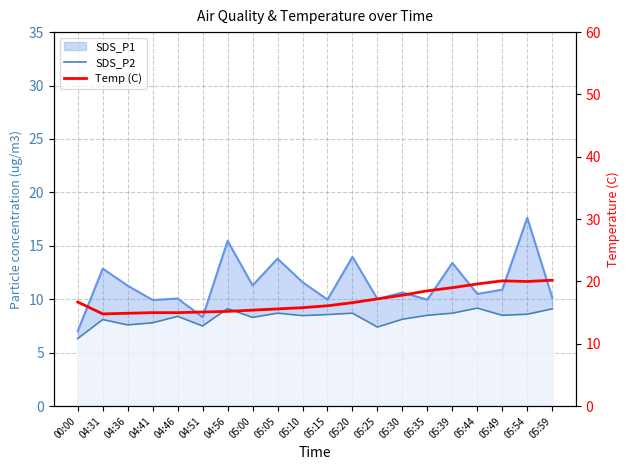

What is the label of the 3rd point from the right?

05:49